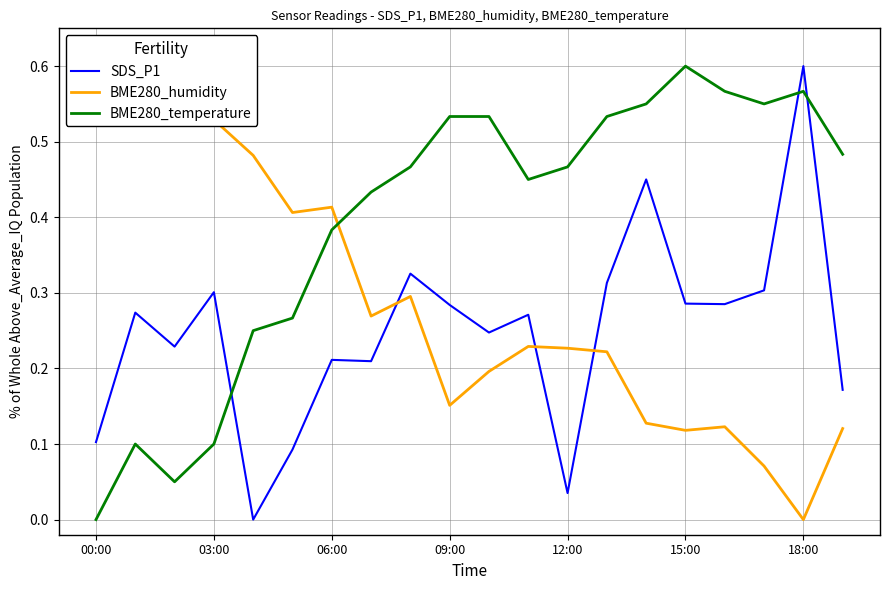

What are all the series names shown in the legend?

SDS_P1, BME280_humidity, BME280_temperature